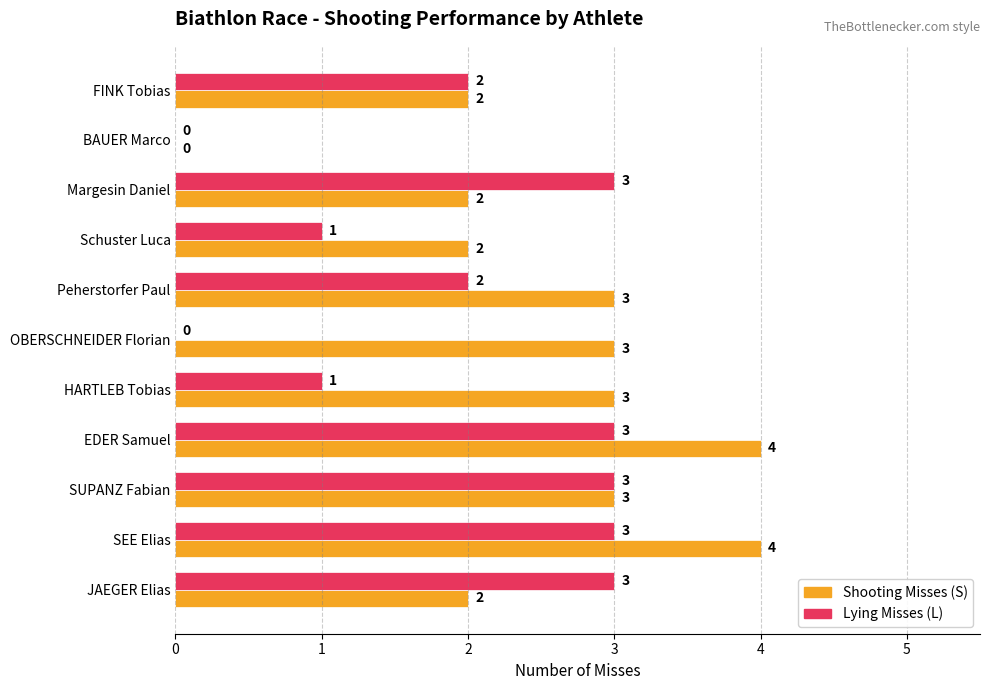

What are all the series names shown in the legend?

Shooting Misses (S), Lying Misses (L)